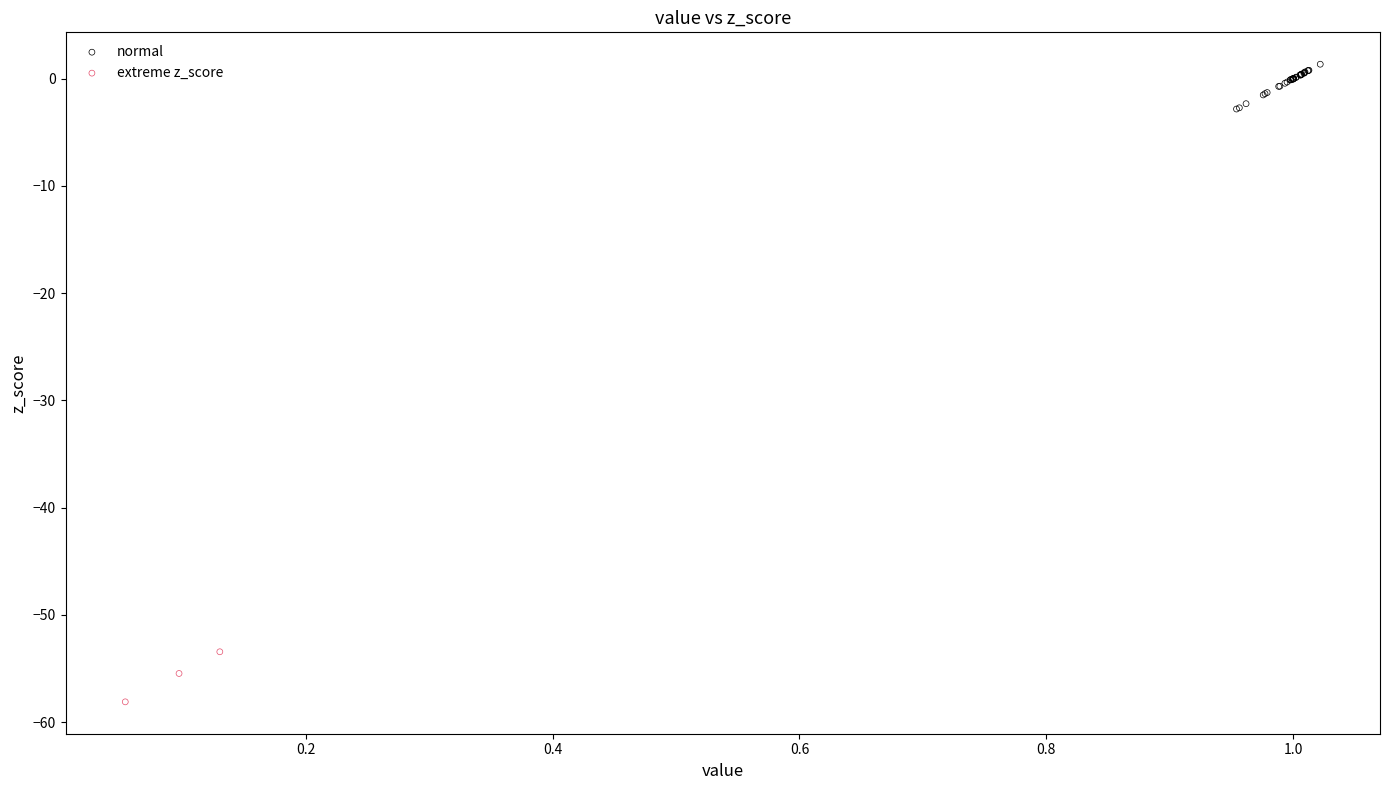

Which series contains the lowest Y value?

extreme z_score